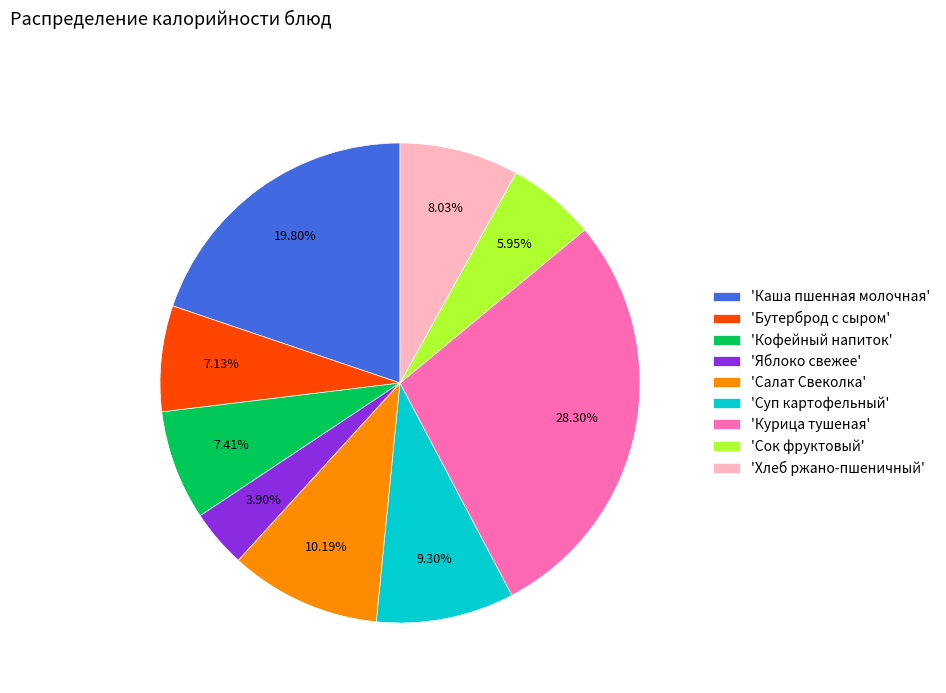

Combined, do 'Каша пшенная молочная' and 'Курица тушеная' account for over 50%?

No